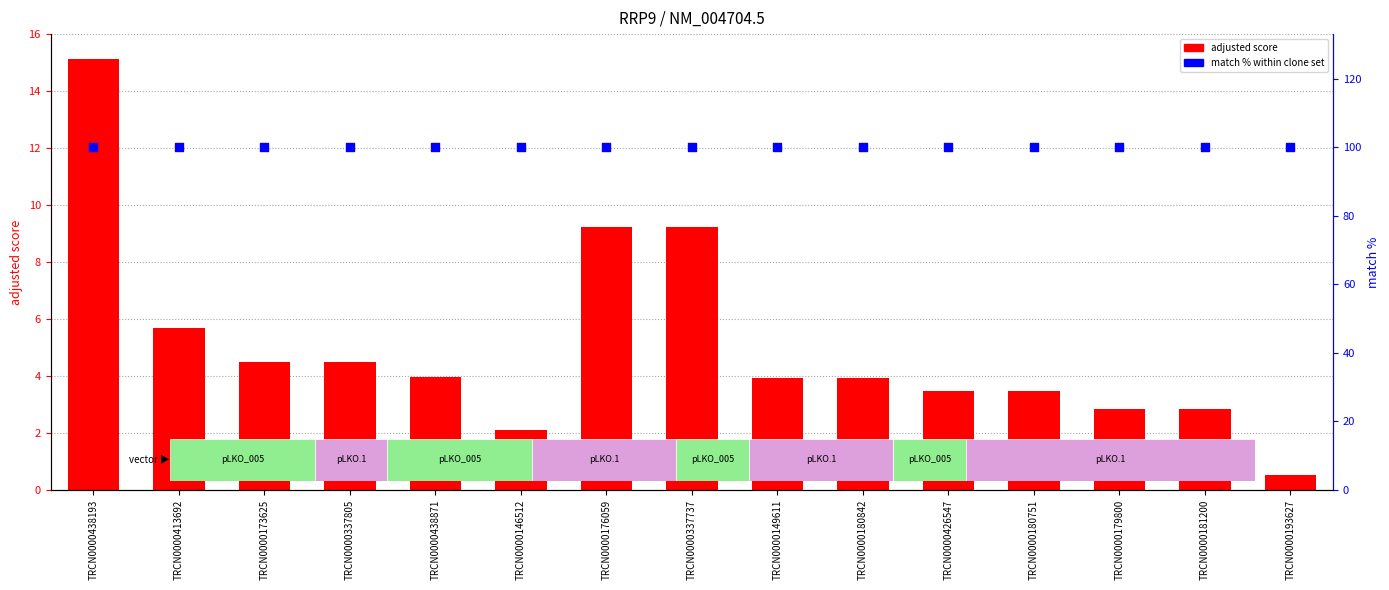

Which series has the widest spread of Y values?

adjusted score